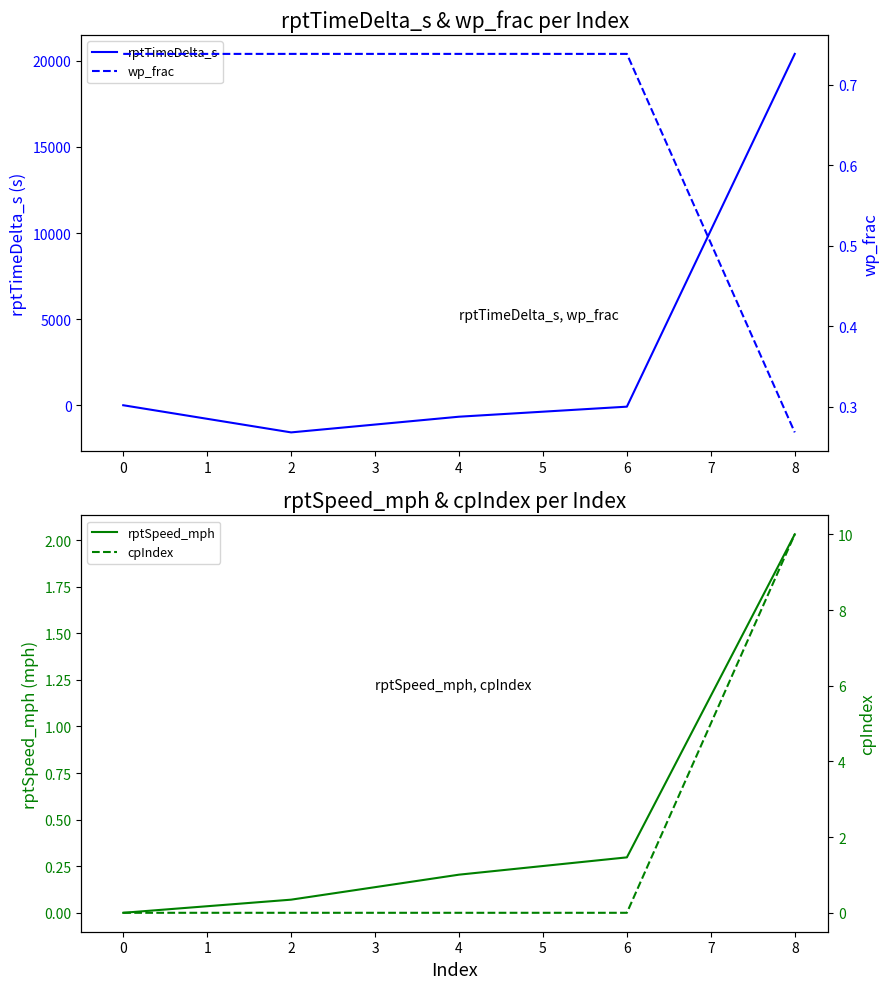

The value of rptTimeDelta_s at 0 is 0. True or false?

True